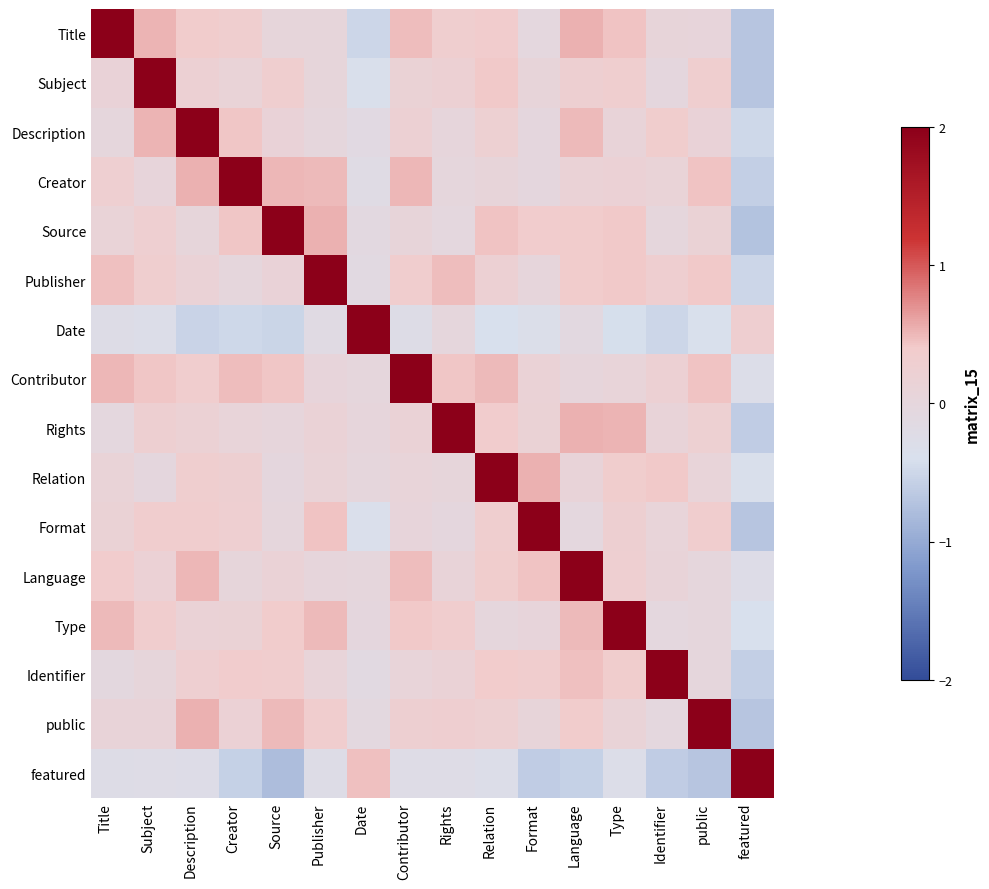

How many categories are shown in the chart?

16